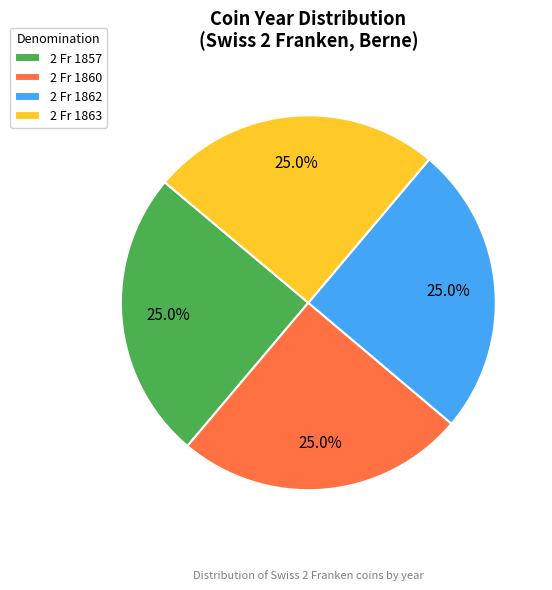

Approximately how many times larger is the value at 2 Fr 1862 compared to 2 Fr 1857?

1.0